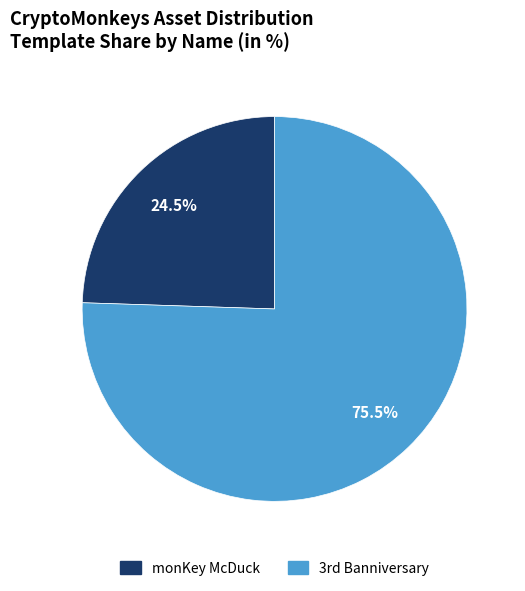

Is there any slice that represents more than half of the pie?

Yes